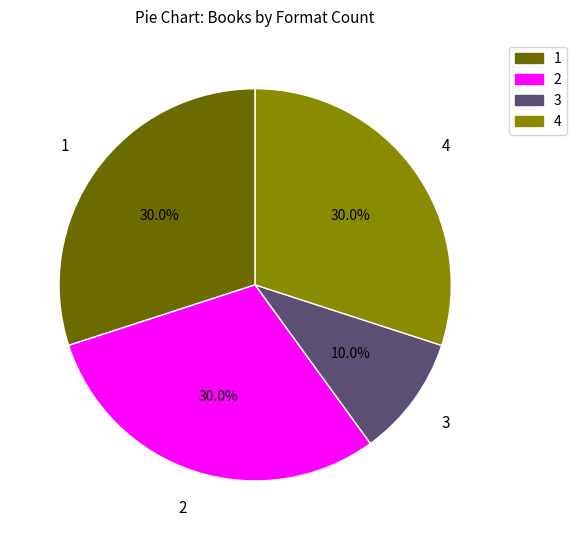

Does any single category account for the majority?

No